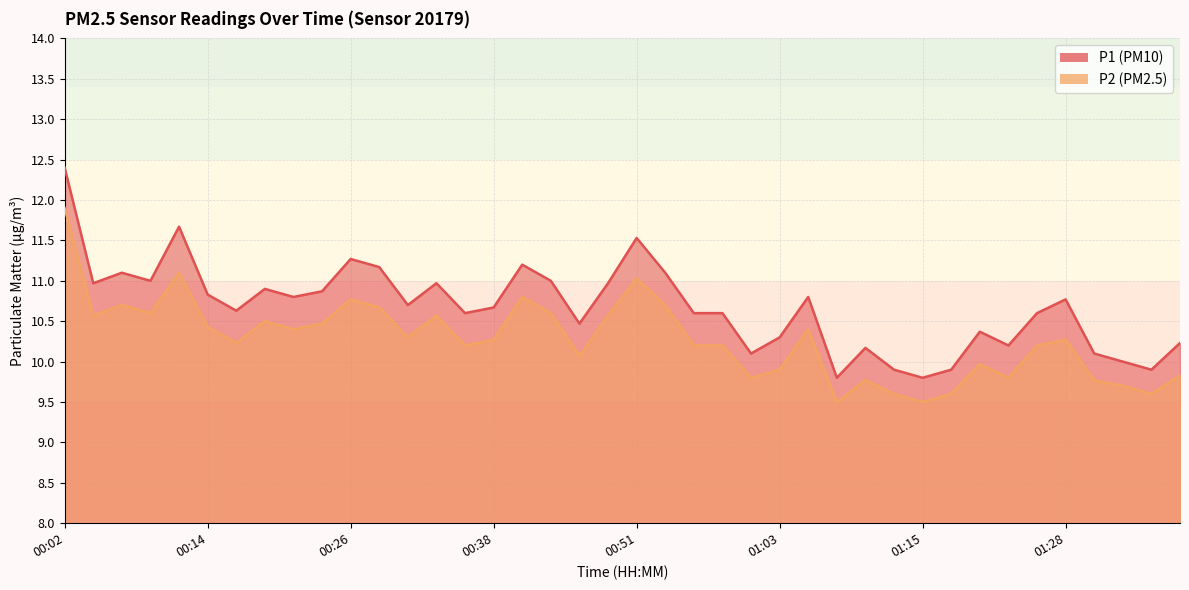

Is the value of P2 at 00:04 greater than the value of P1 at 01:35?

Yes